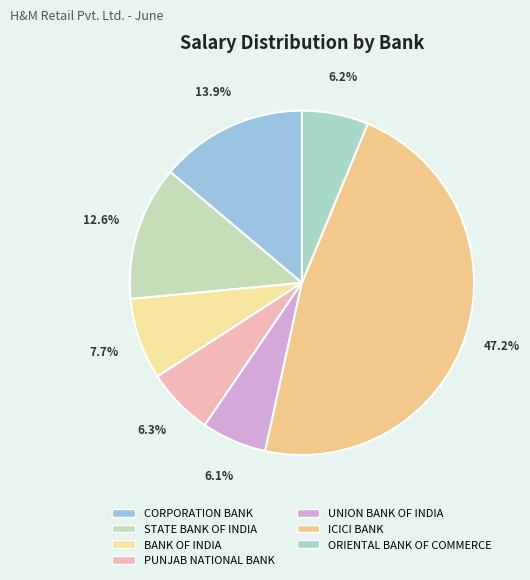

Which slice is the largest?

ICICI BANK